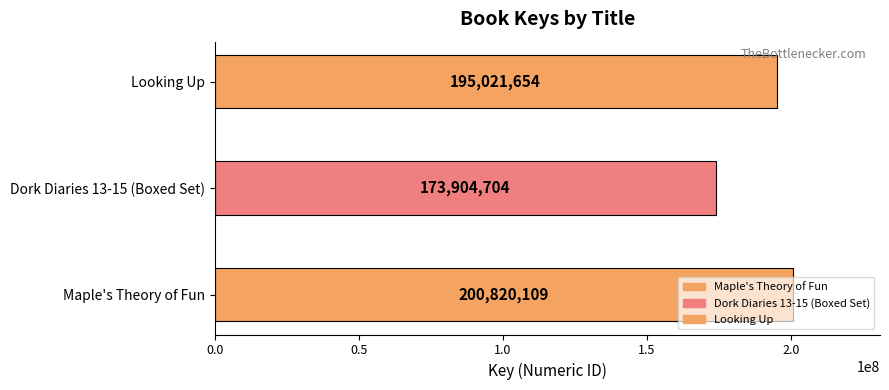

What is the greatest value displayed?

200820109